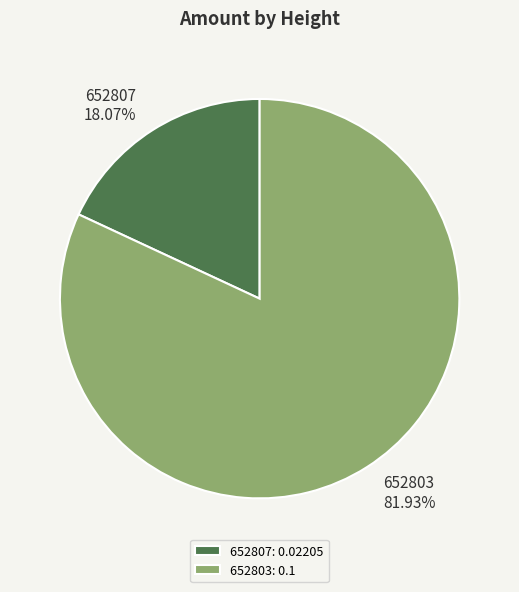

To the nearest percent, what percentage of the pie is 652807?

18%